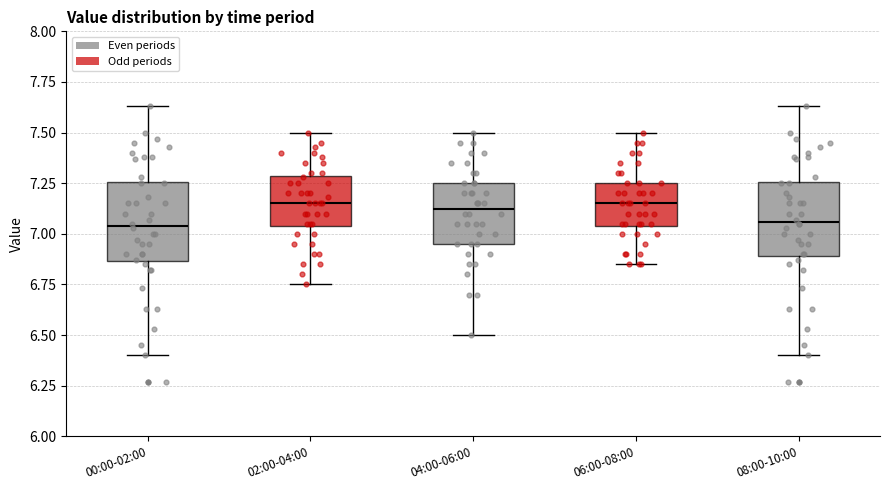

Where does the upper whisker of the box for 06:00-08:00 end on the y-axis? The values are not printed on the chart, so give them approximately, as read against the axis.

7.50